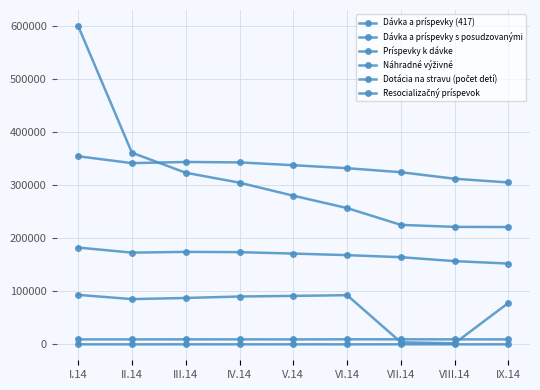

Rank the series by their maximum value, from highest to lowest.

Príspevky k dávke, Dávka a príspevky s posudzovanými, Dávka a príspevky (417), Dotácia na stravu (počet detí), Náhradné výživné, Resocializačný príspevok